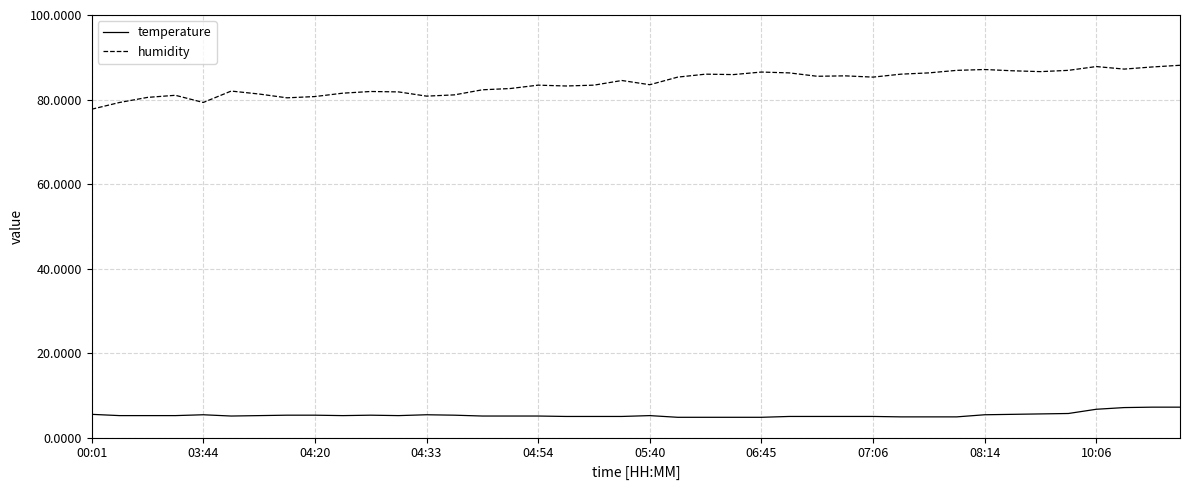

Which series has the largest range (max minus min)?

humidity